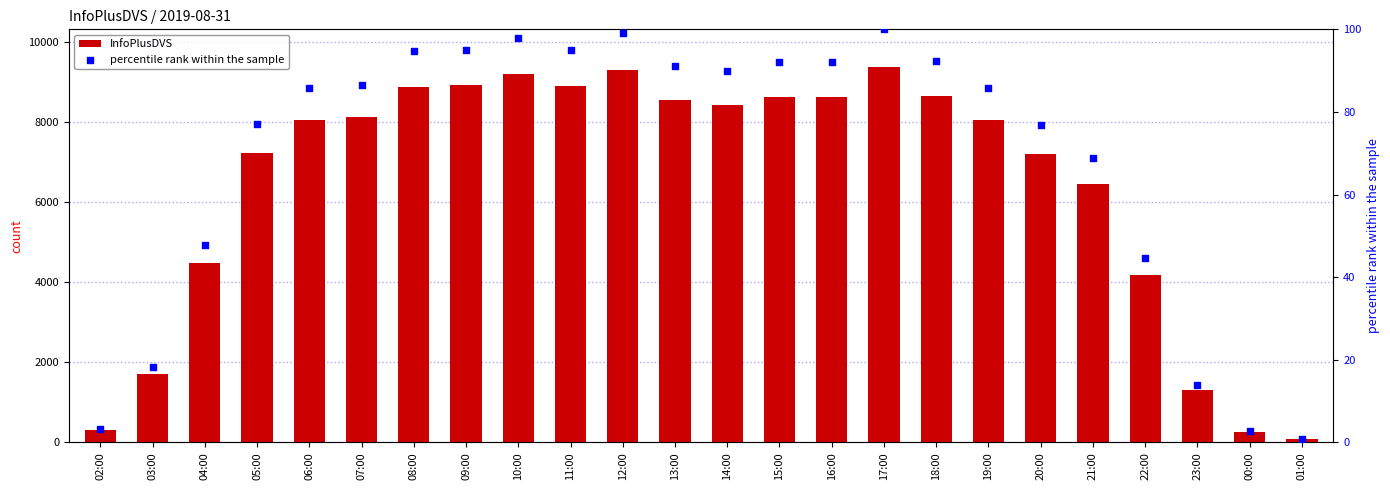

At how many categories does at least one series exceed 1681?

20